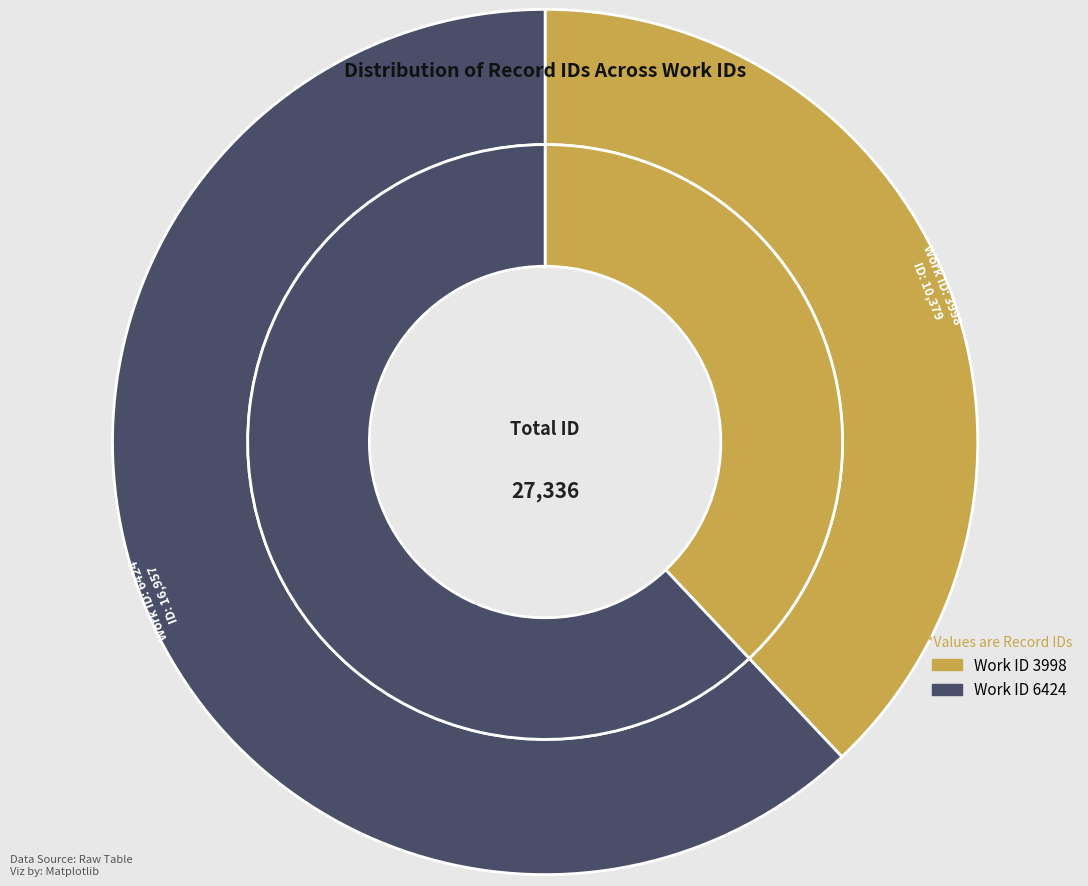

The 6424 slice represents 62% of the pie. True or false?

True